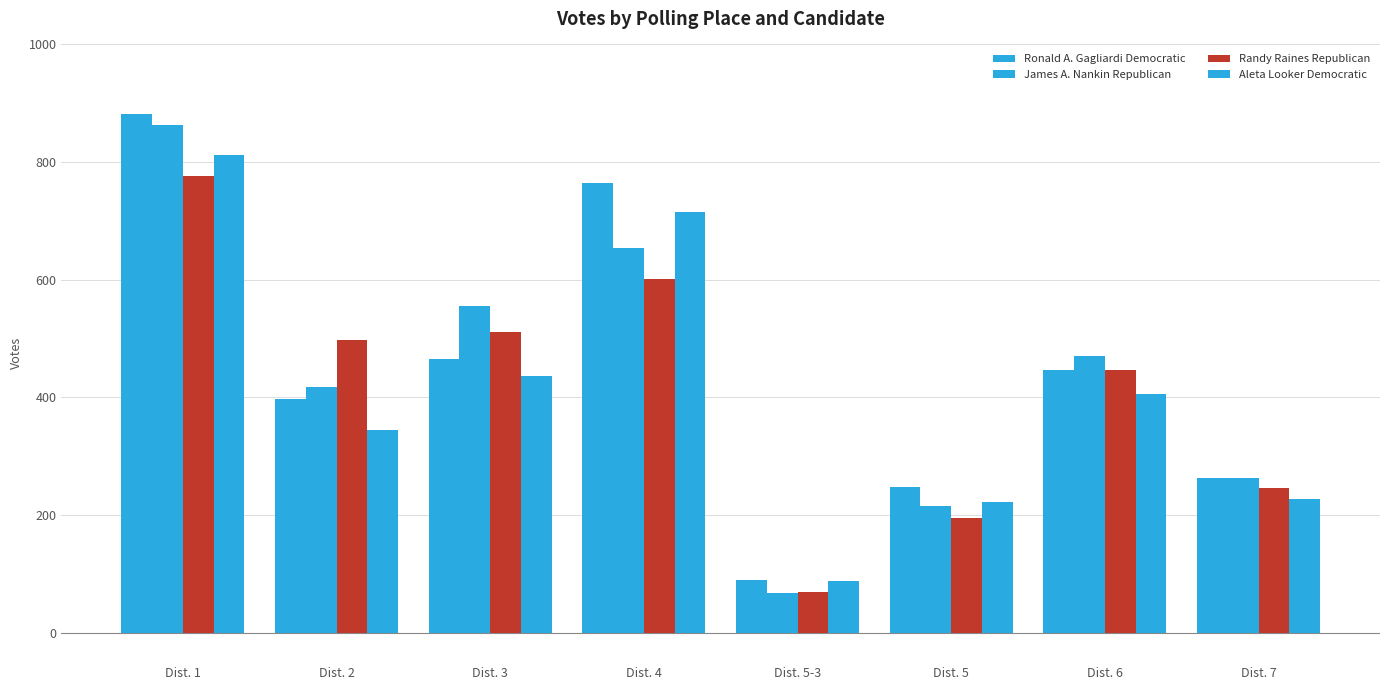

What is the difference between the maximum and second lowest values in the Randy Raines Republican series?

581